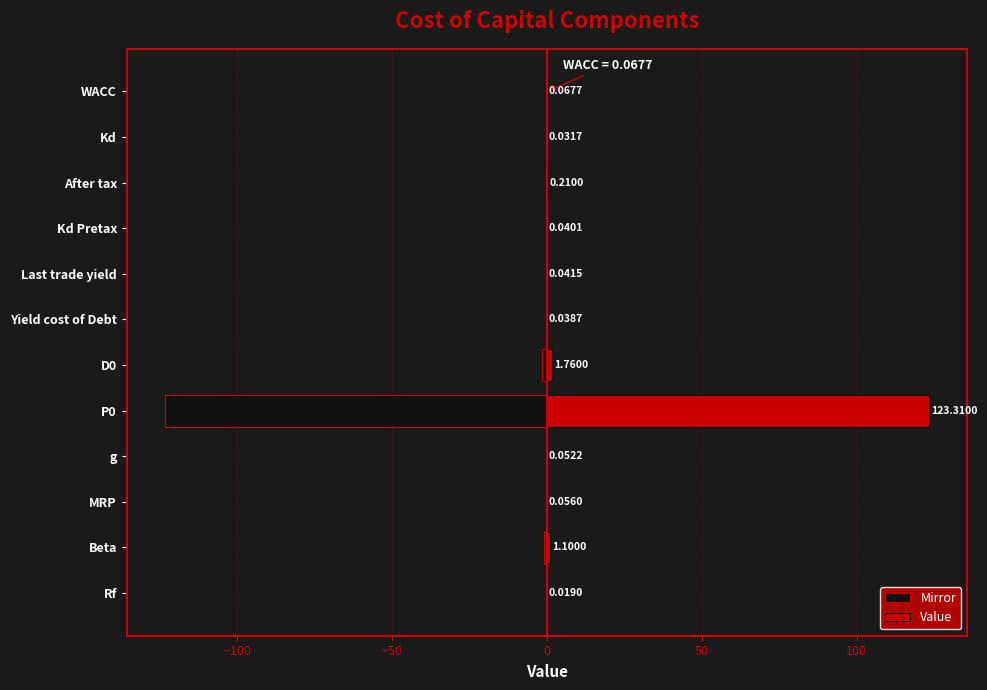

Count the number of categories in the chart.

12